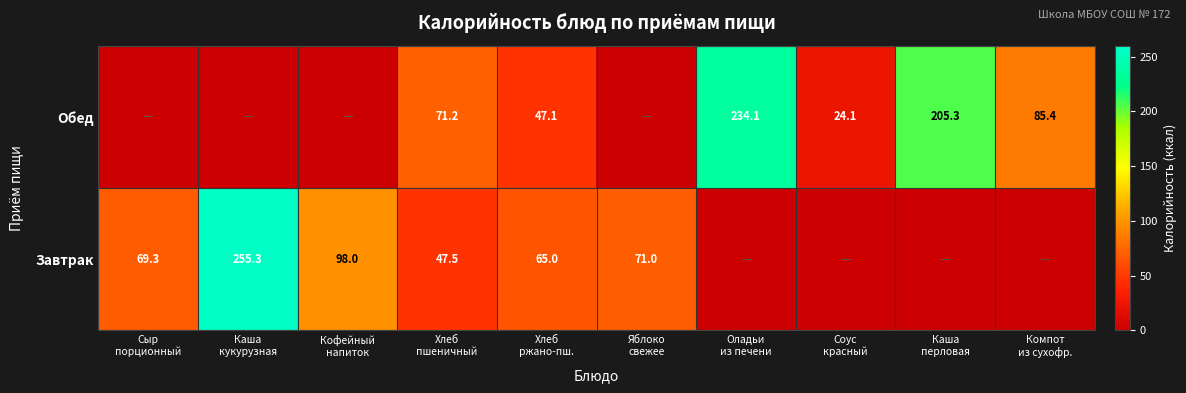

Is it true that Завтрак equals 119.5 at Сыр порционный?

False